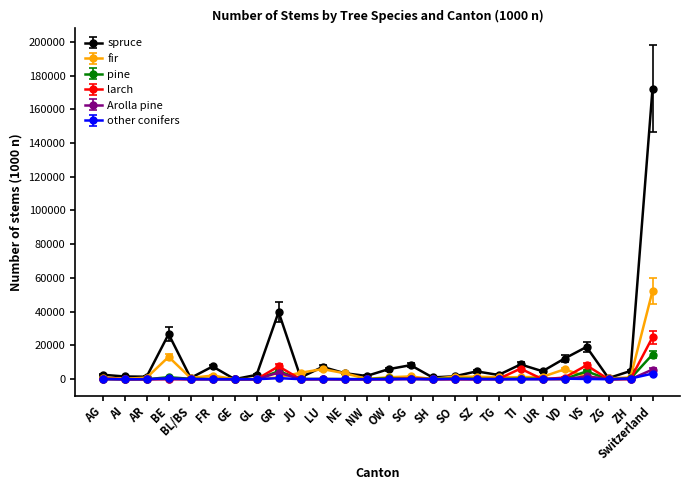

What is the approximate value of fir at OW, to the nearest 50?

1150